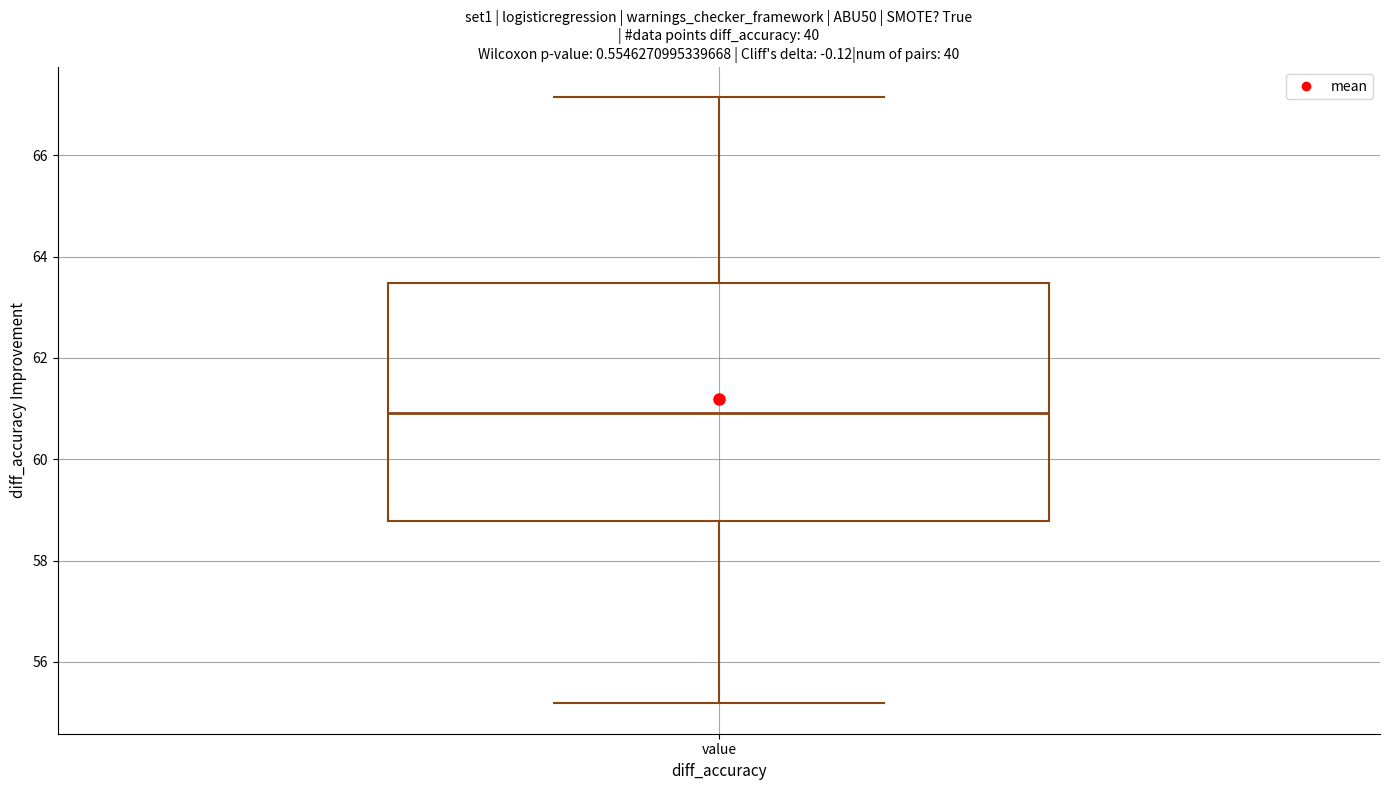

Read this box plot against the y-axis: the position of the median line, the range covered by the box, and the ends of both whiskers. The values are not printed on the chart, so give them approximately, as read against the axis.

median 61.0, box 58.8 to 63.4, whiskers 55.2 to 67.2